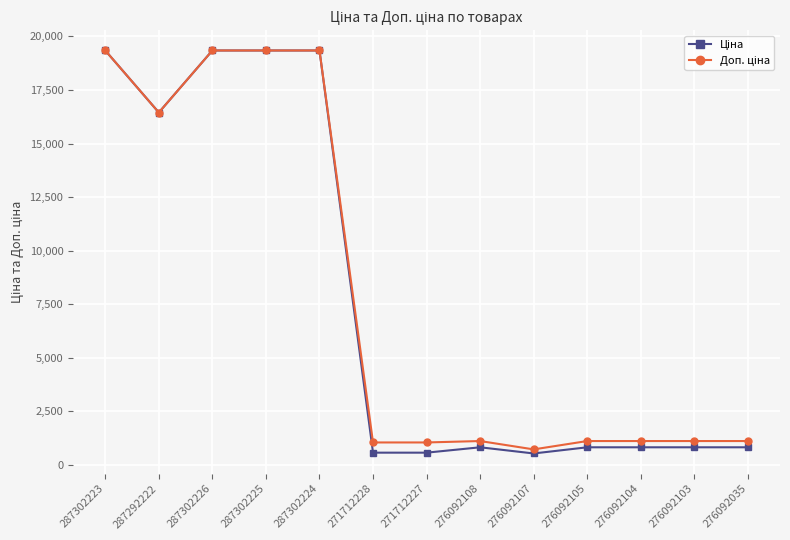

What is the label of the 7th point from the left?

271712227